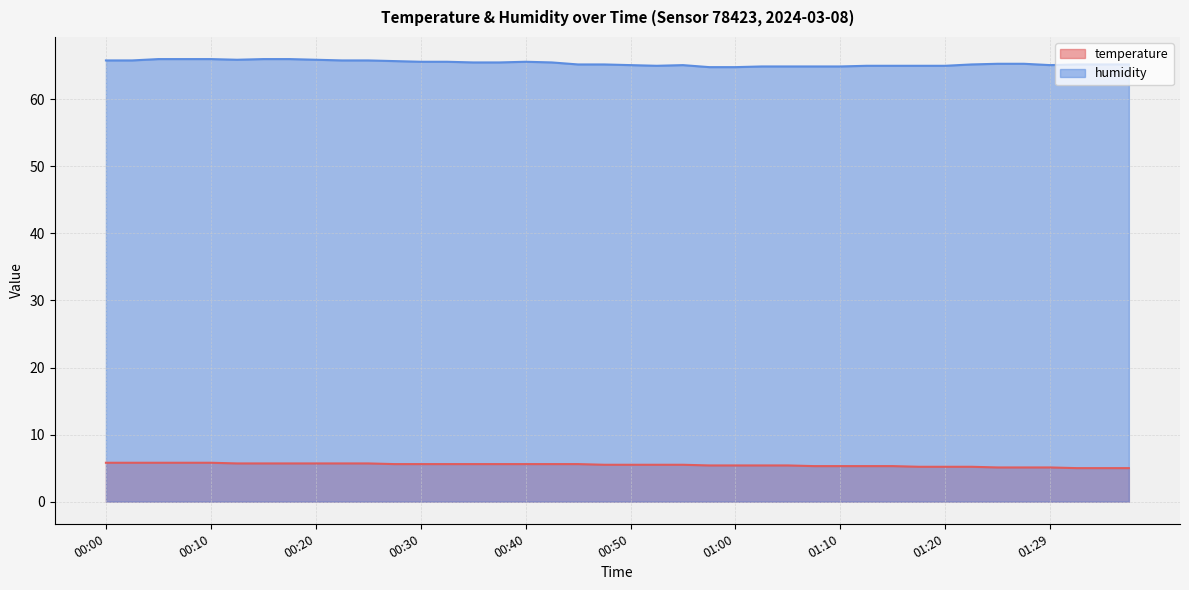

The value of temperature at 01:20 is 5.2. True or false?

True